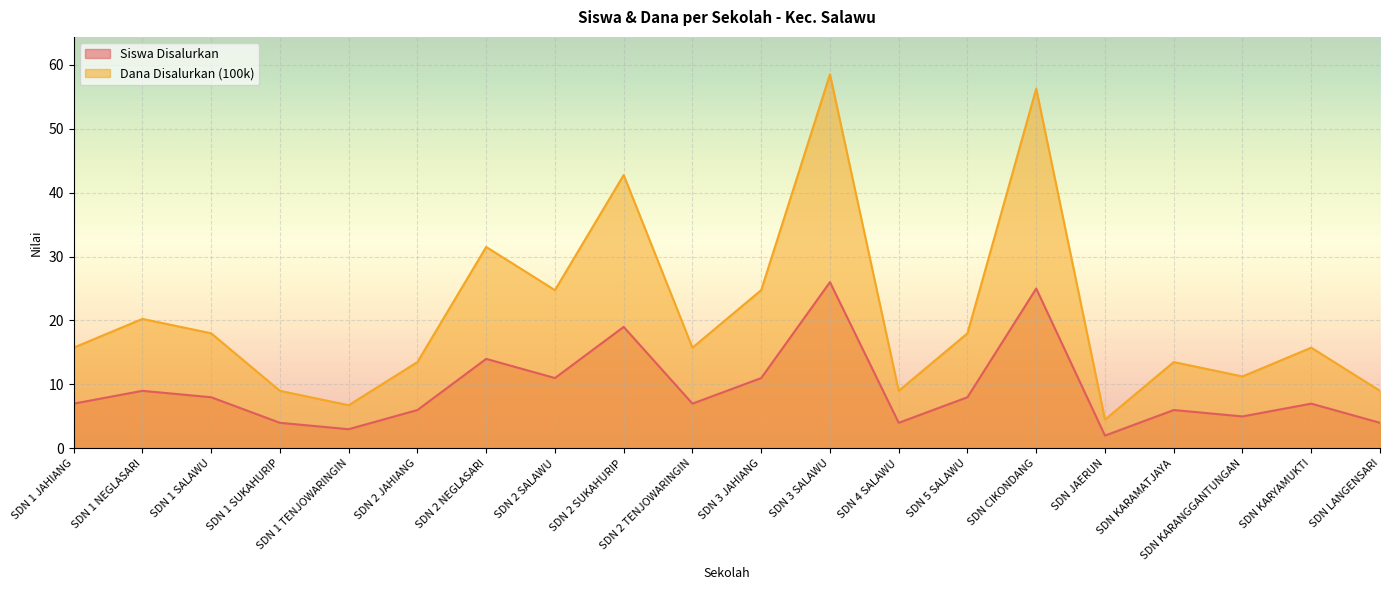

What is the difference between the Siswa Disalurkan values at SDN 1 SUKAHURIP and SDN 3 SALAWU?

22.0